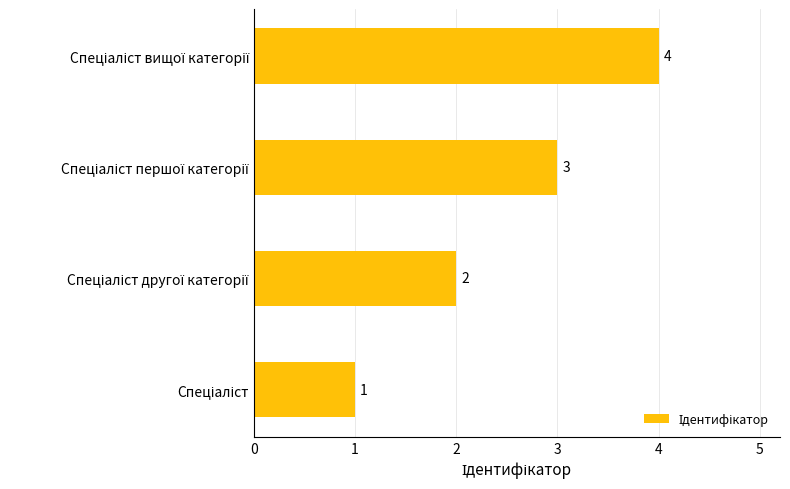

What is the greatest value displayed?

4